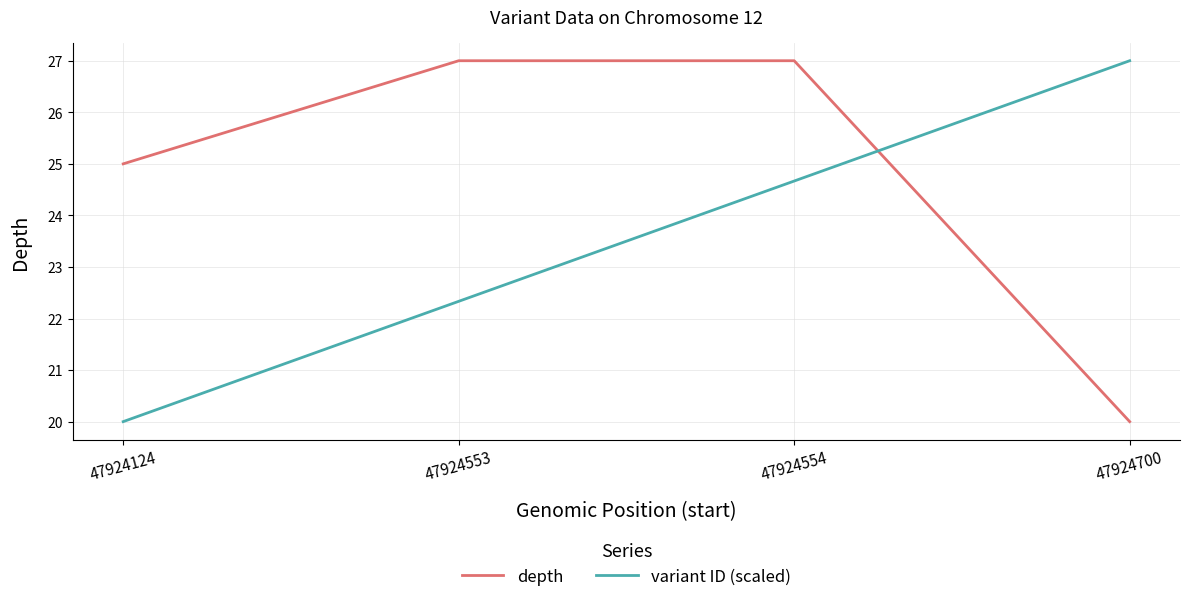

What is the minimum value for depth?

20.0